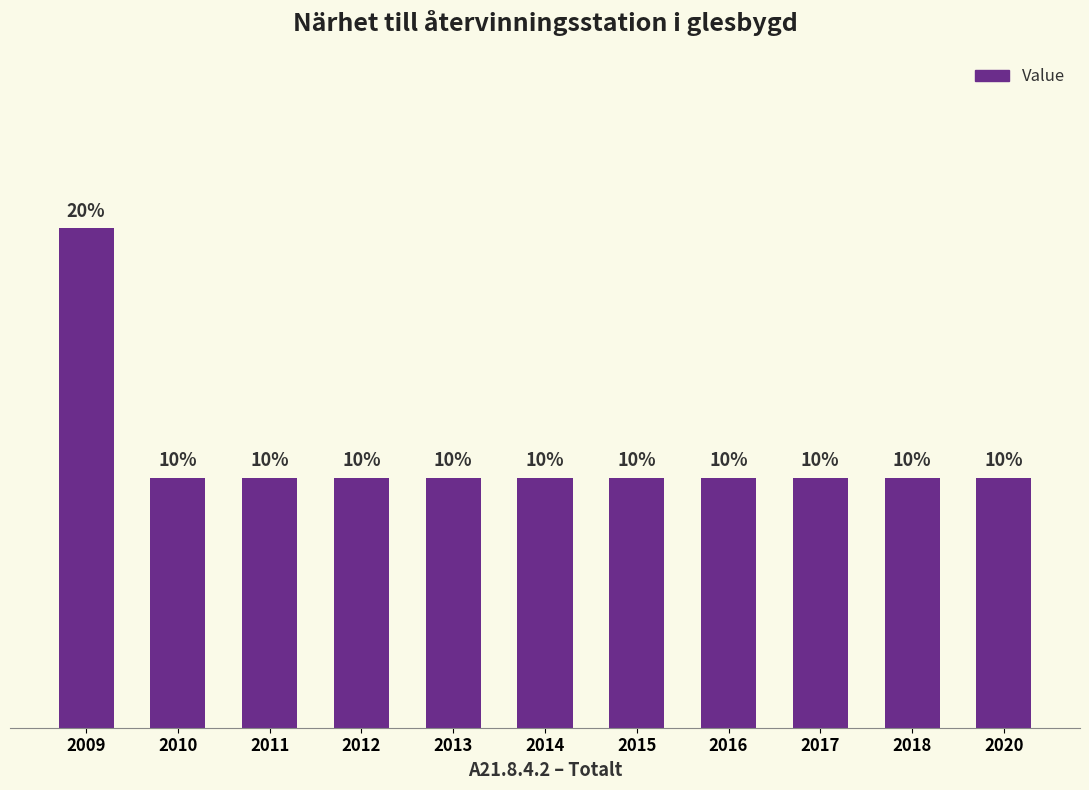

Does the chart contain stacked bars?

No